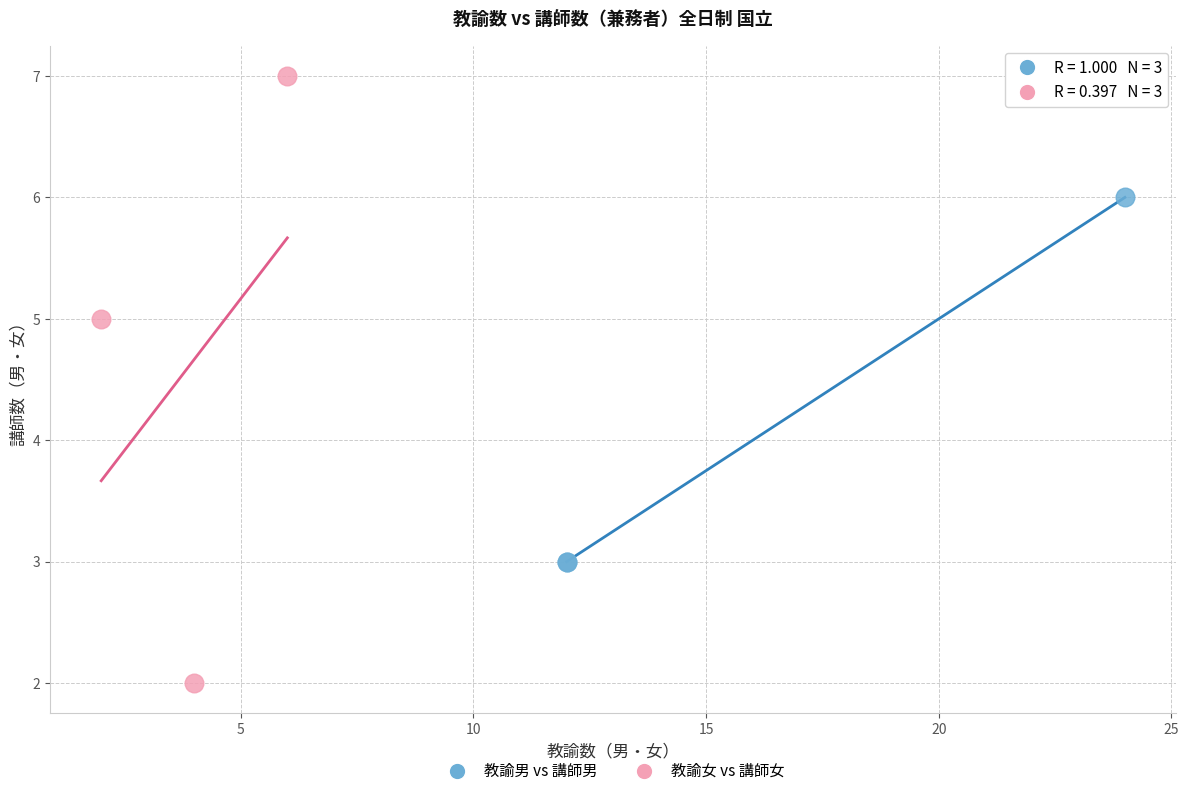

Which series has the largest Y range (max minus min)?

教諭女 vs 講師女